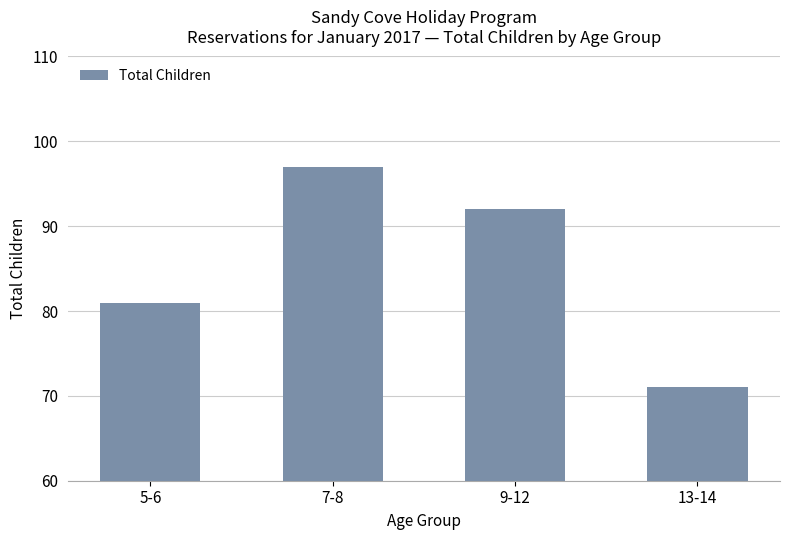

Where is the data nearest to the value 84?

5-6